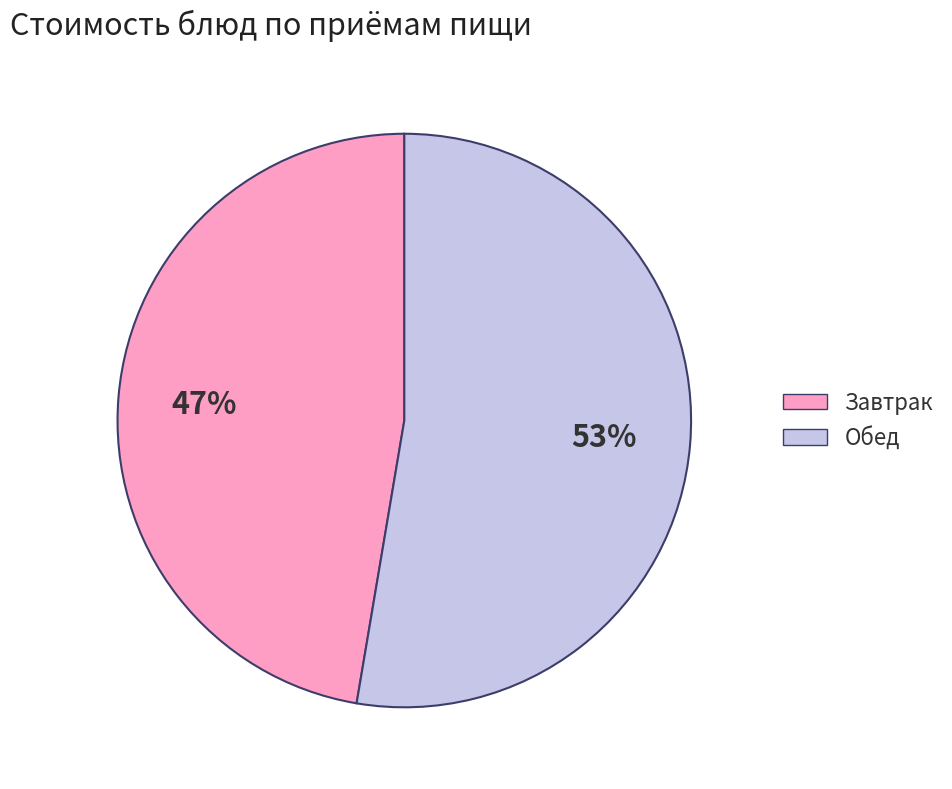

Approximately how many times larger is the value at Завтрак compared to Обед?

0.9